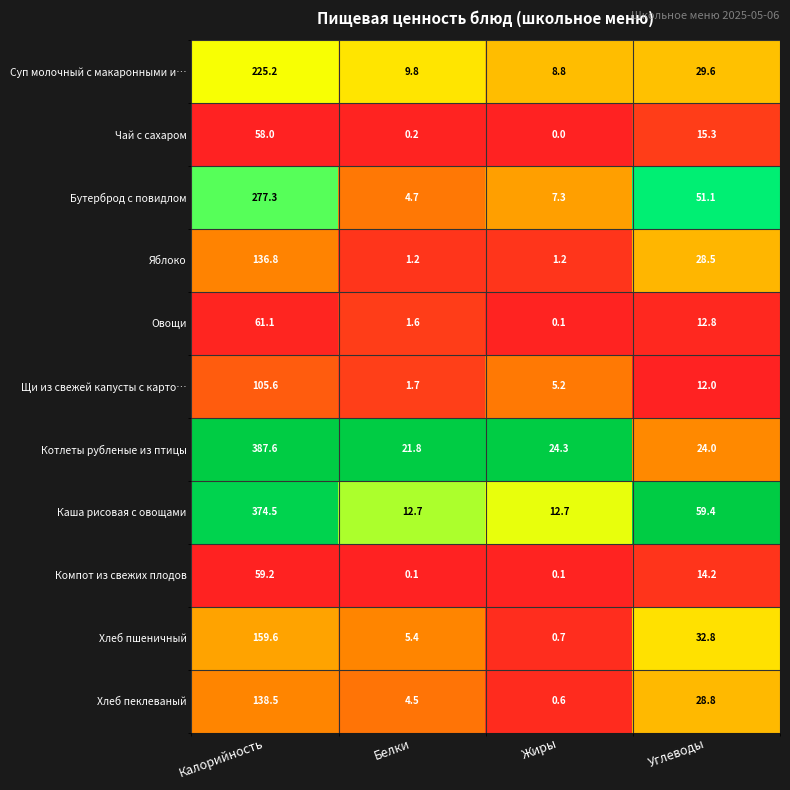

Is it true that Хлеб пшеничный equals 32.8 at Углеводы?

True